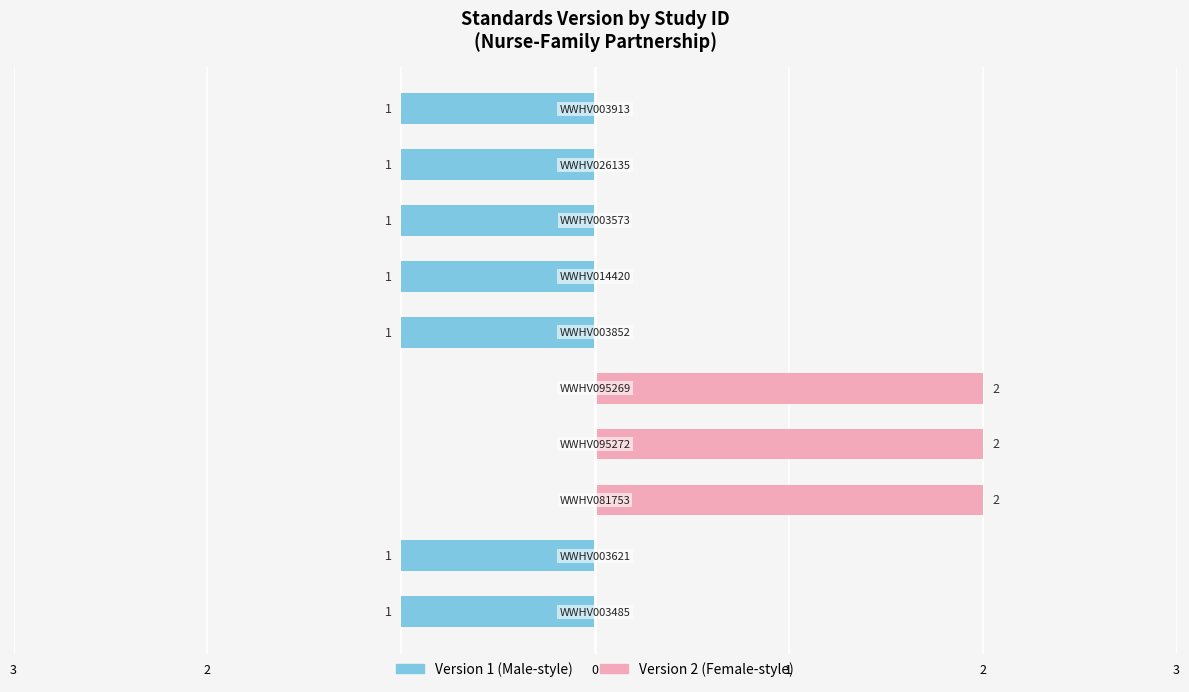

Between 3 and 0, which series saw the biggest shift?

Version 2